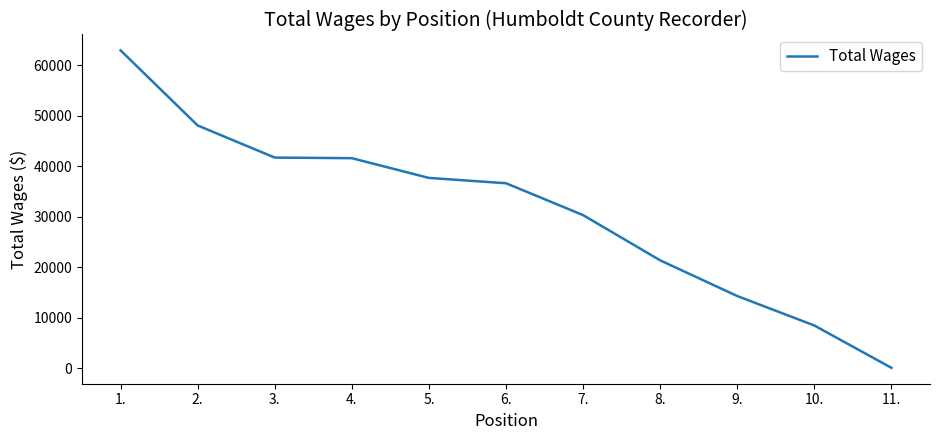

What is the difference between the maximum and minimum values?

62865